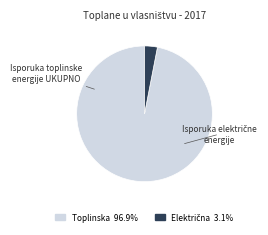

Is there any slice that represents more than half of the pie?

Yes